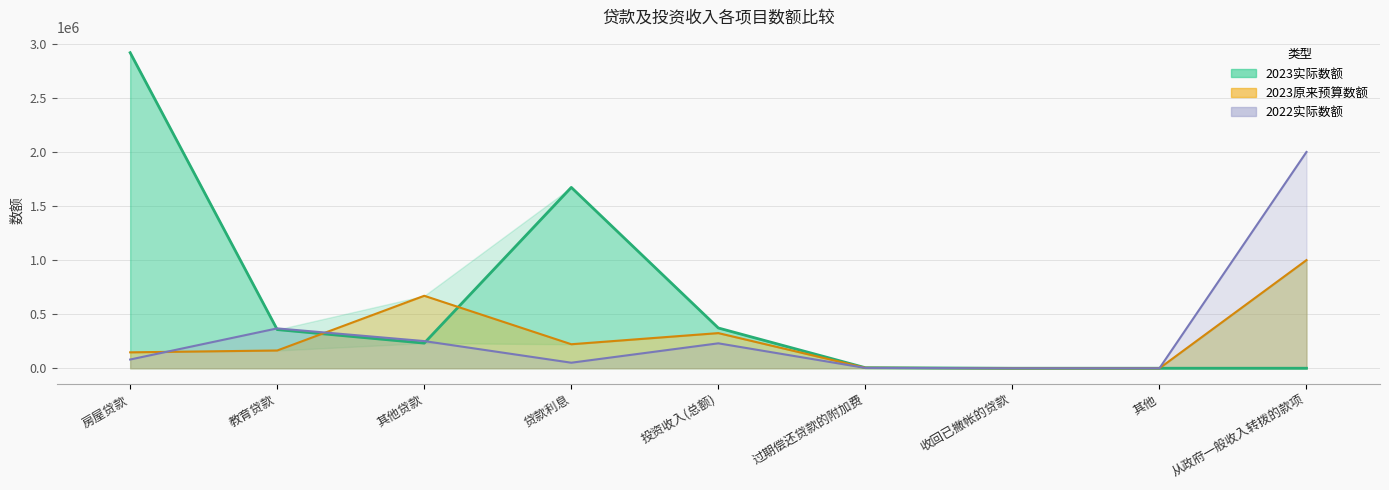

At which label does 2022实际数额 first exceed 80703?

教育贷款